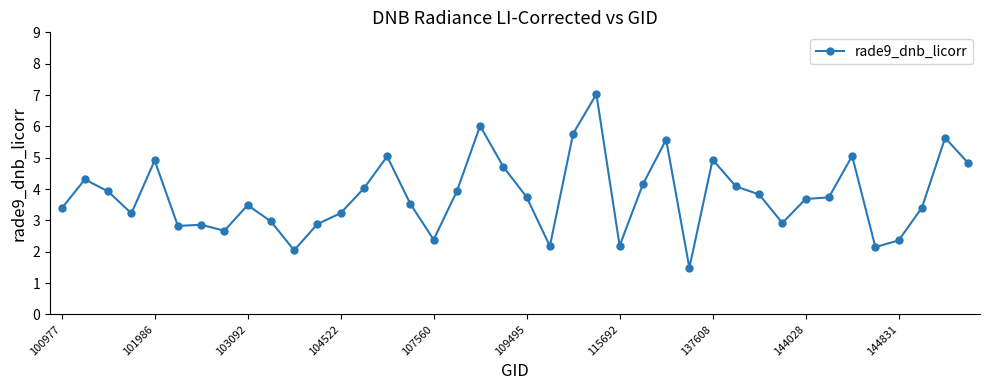

What is the greatest value displayed?

7.0